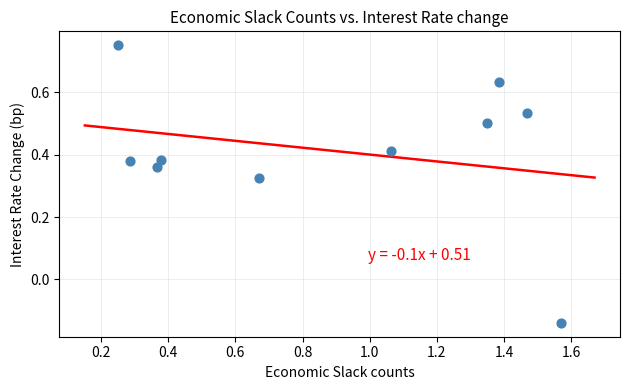

What is the range of X values (max minus min)?

1.3